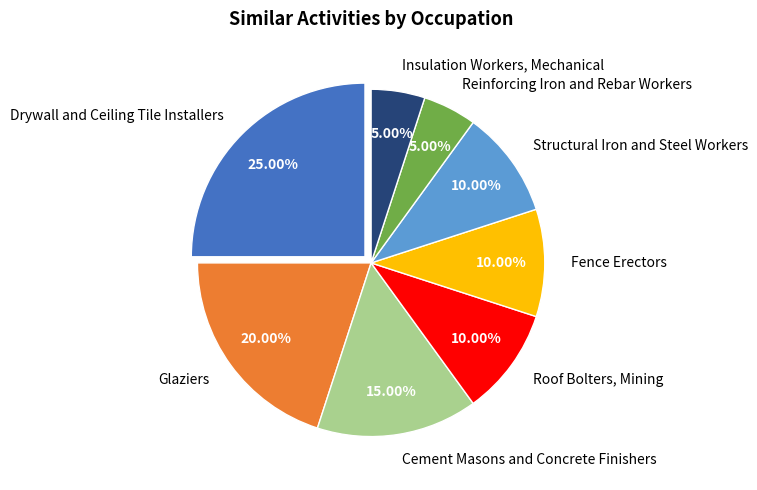

To the nearest percent, what is the combined percentage of Cement Masons and Concrete Finishers and Glaziers?

35%